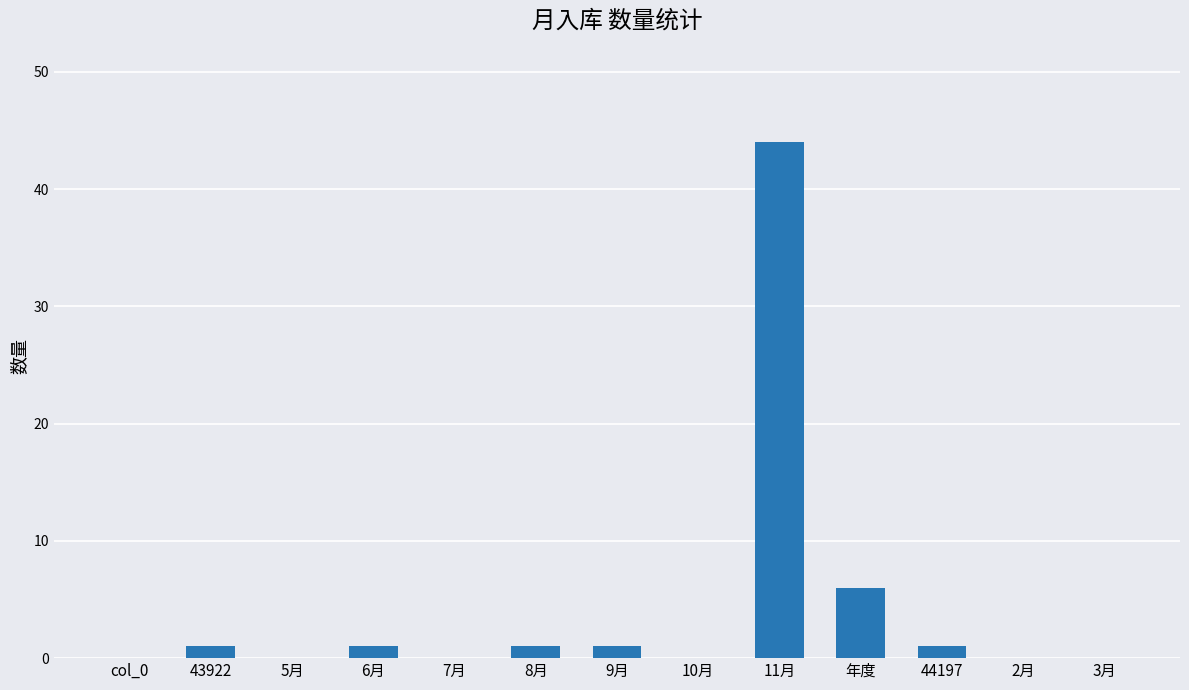

Is it true that the value at 10月 is 0?

True